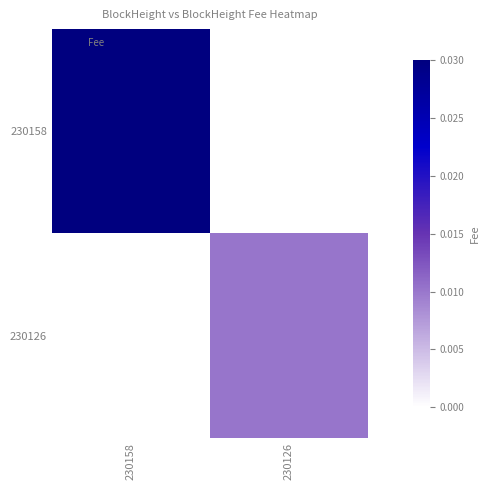

Rank the series by their average value, from highest to lowest.

230158, 230126